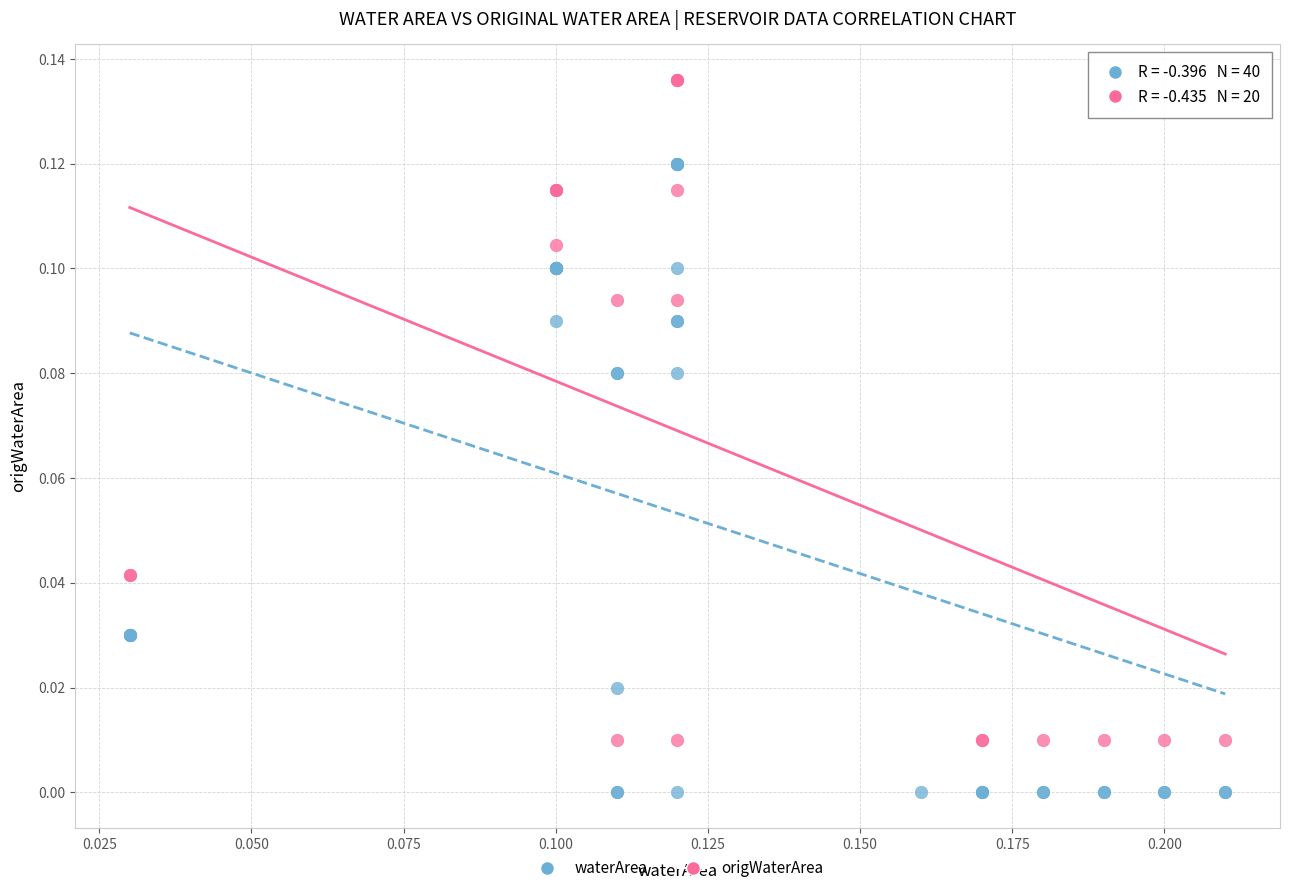

Which series reaches the minimum Y coordinate?

waterArea